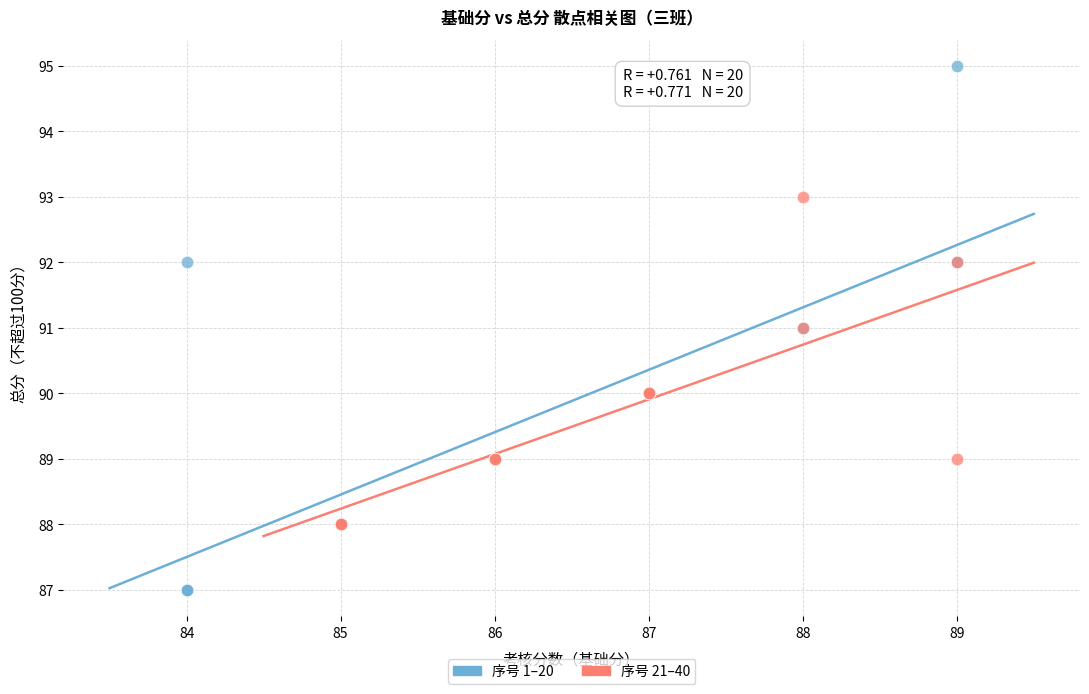

Which series contains the highest Y value?

序号 1–20